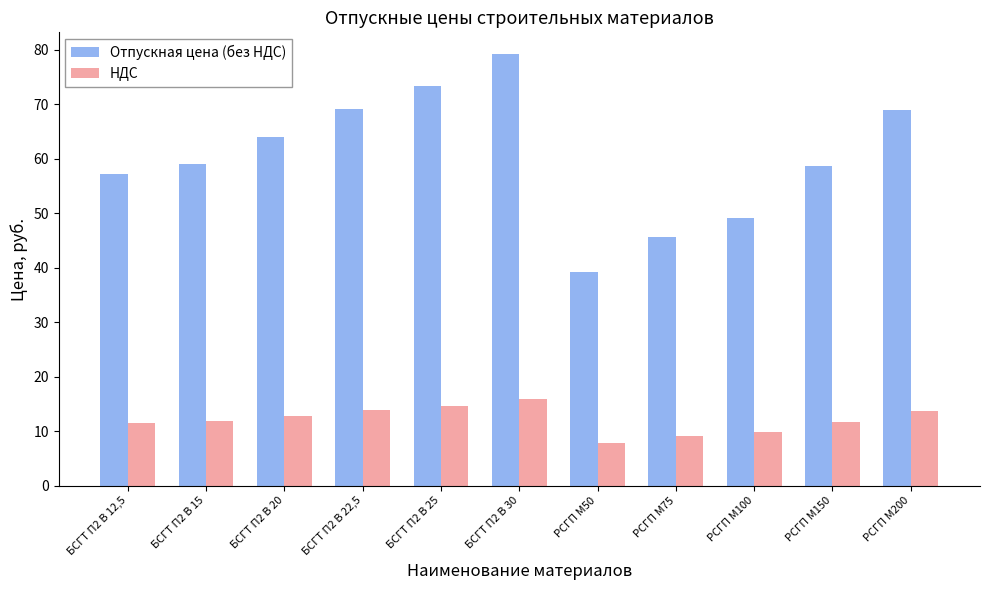

How many bars are there in total?

22